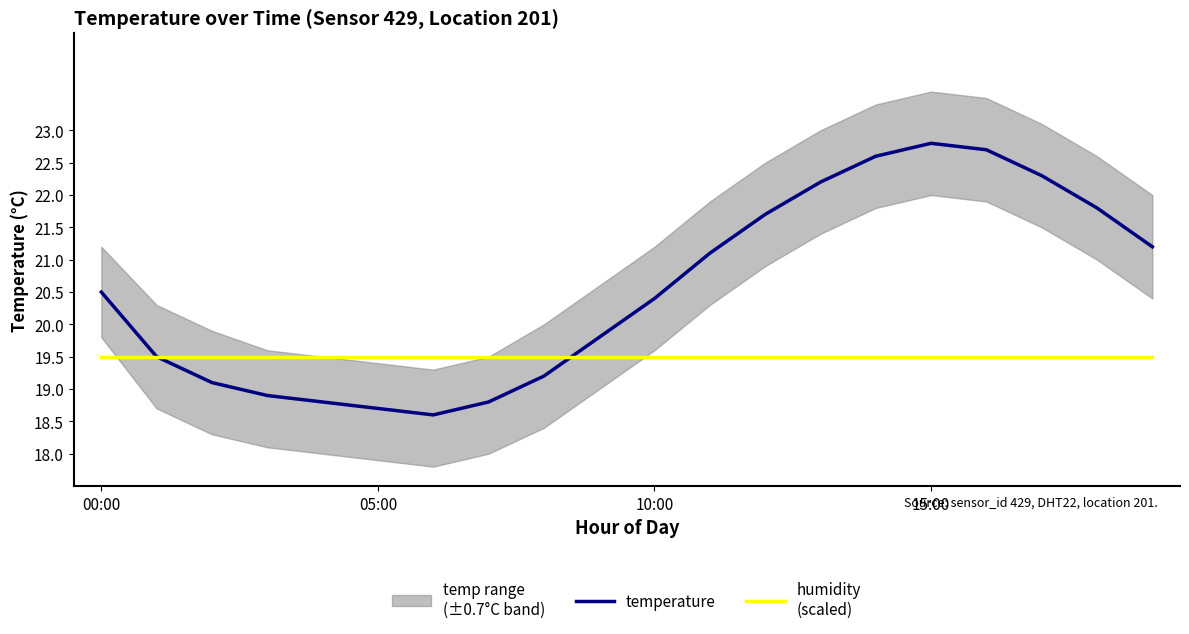

Count the number of categories in the chart.

20